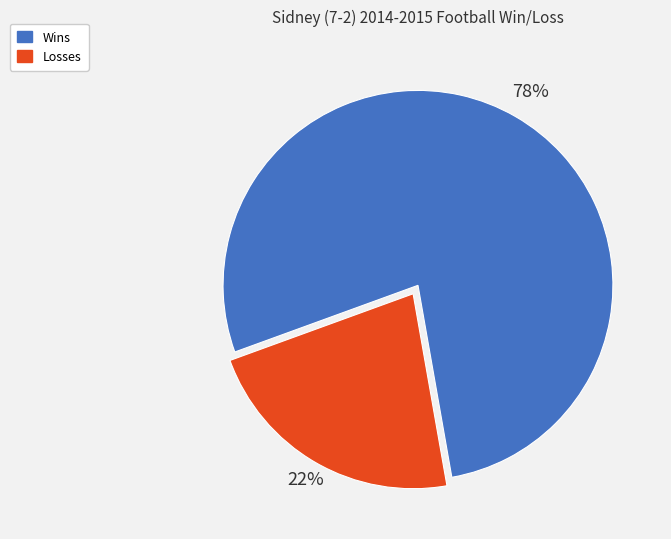

True or false: Wins accounts for 69% of the total.

False